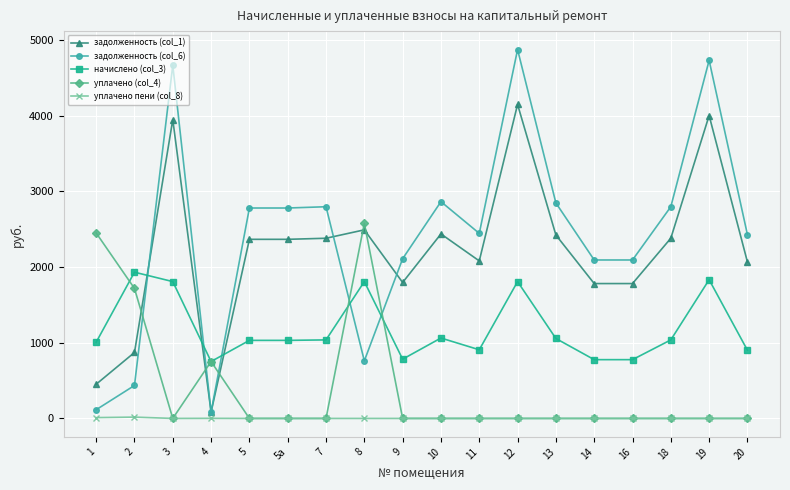

What is the minimum value for задолженность (col_6)?

83.5